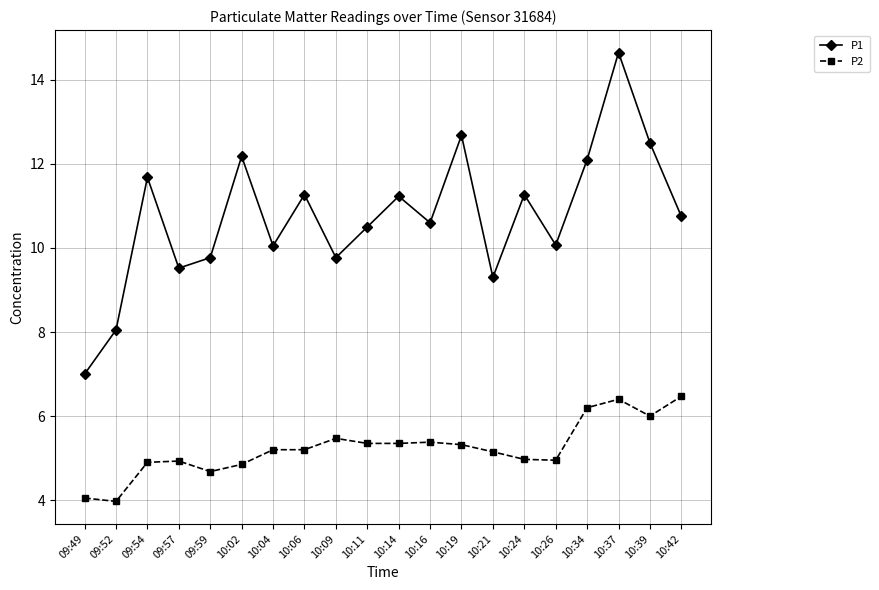

What is the label of the 4th point from the right?

10:34